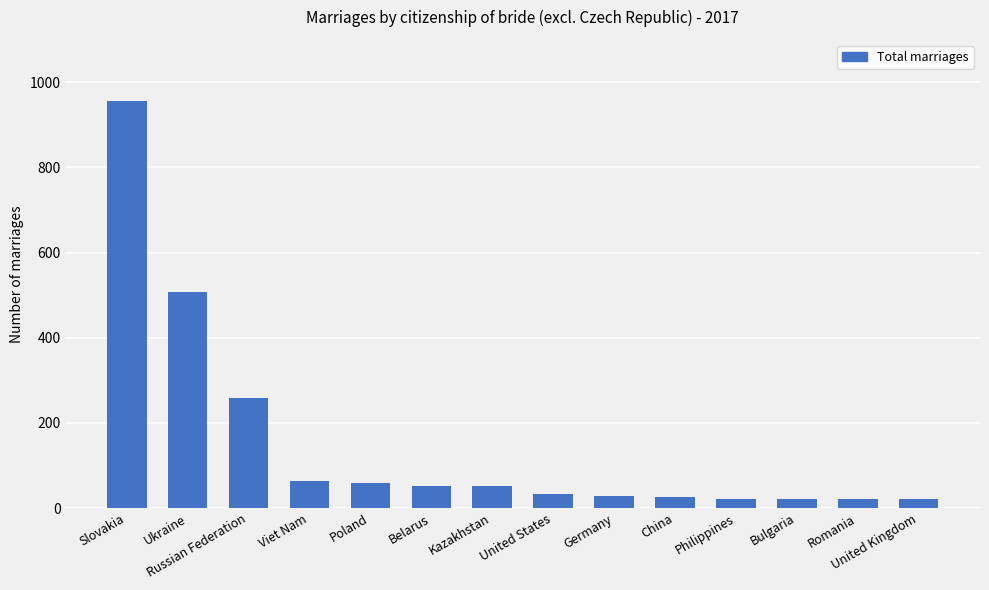

At which label does the data first exceed 51?

Slovakia